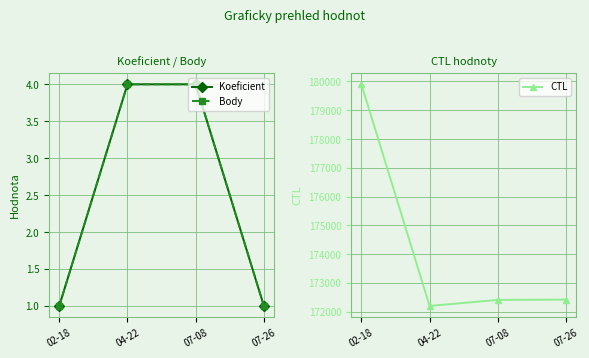

At which label does Koeficient reach its minimum?

02-18